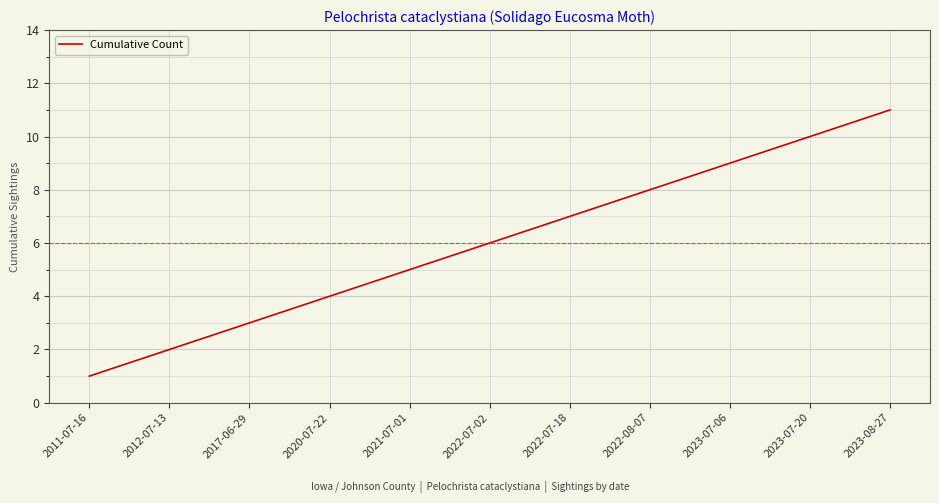

Reading left to right, list all the values displayed in this chart.

2011-07-16=1	2012-07-13=2	2017-06-29=3	2020-07-22=4	2021-07-01=5	2022-07-02=6	2022-07-18=7	2022-08-07=8	2023-07-06=9	2023-07-20=10	2023-08-27=11